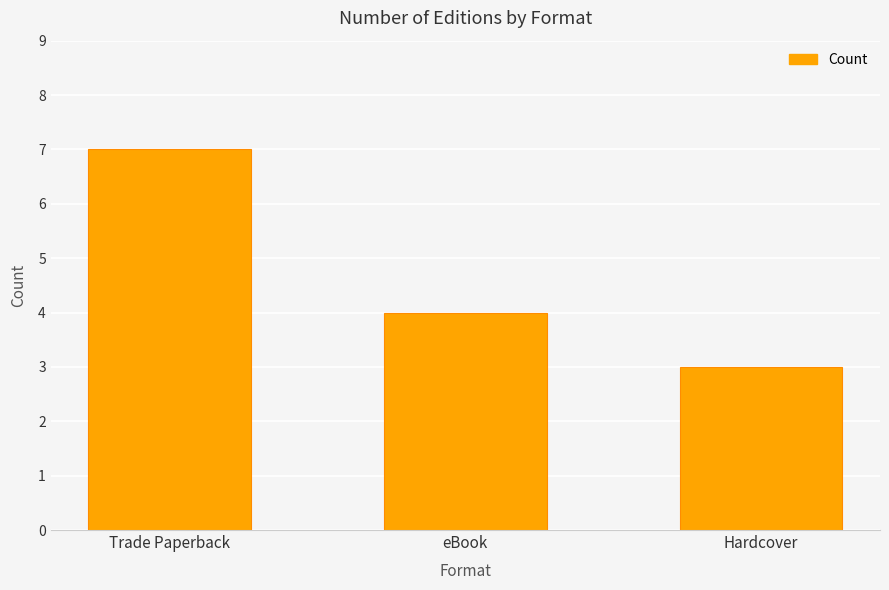

At which category does the chart reach its minimum across all series?

Hardcover